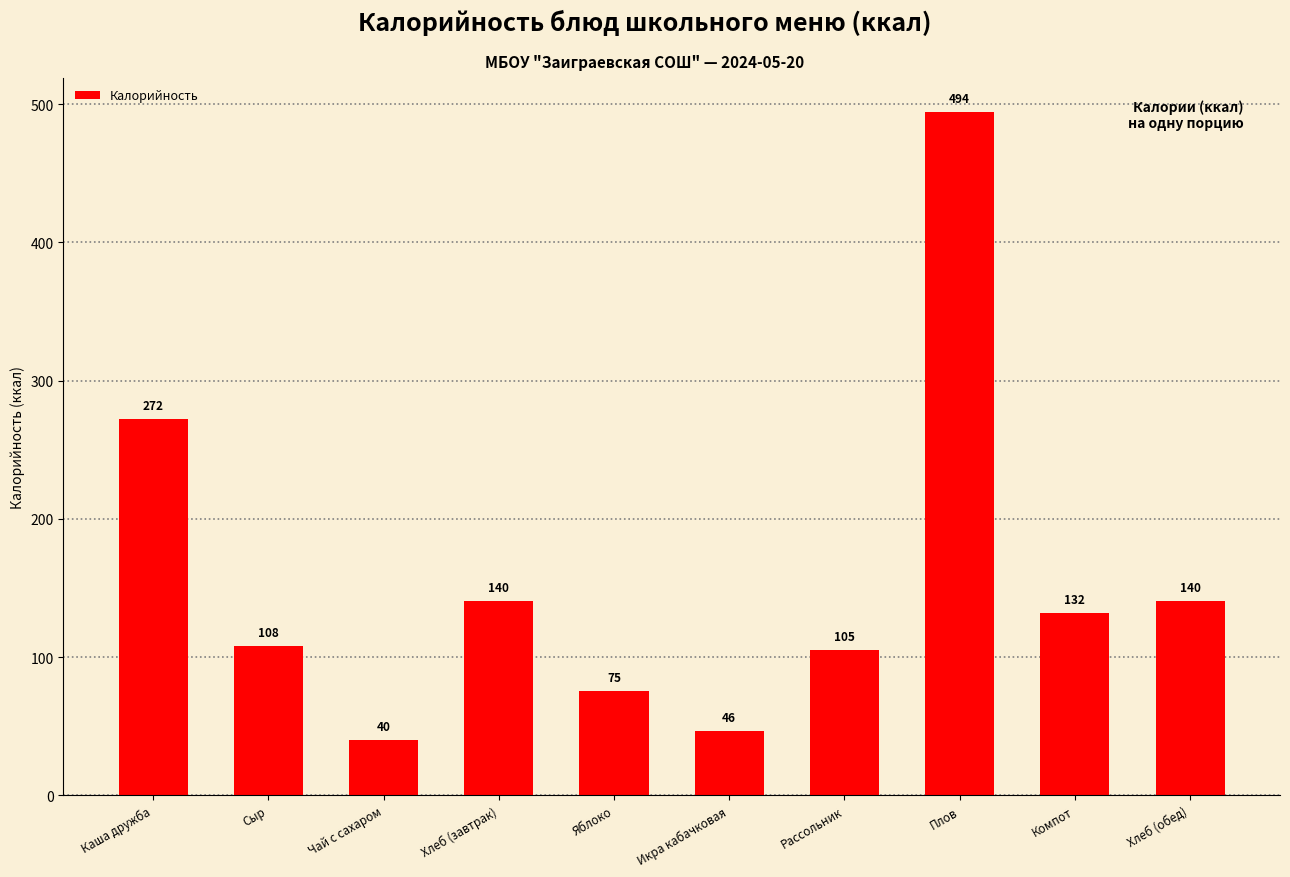

True or false: the data shows 193.8 at Хлеб (обед).

False